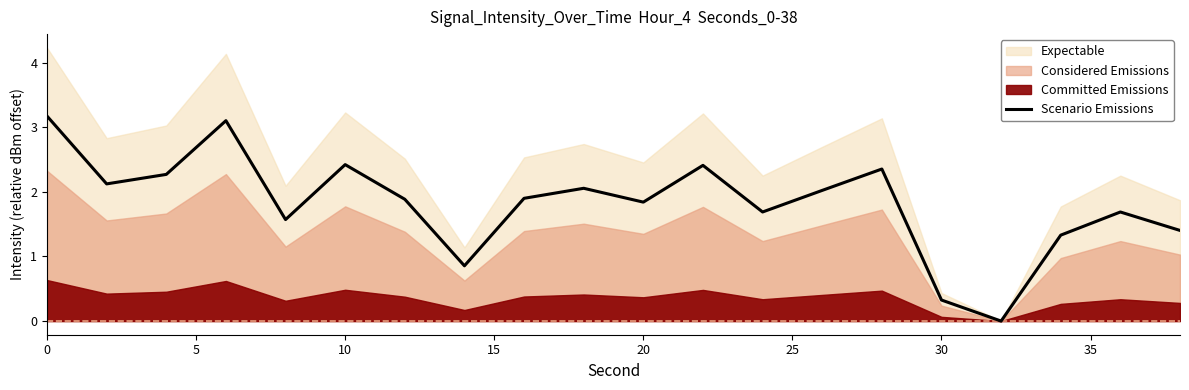

The value of Scenario Emissions at 20 is 0.6. True or false?

False